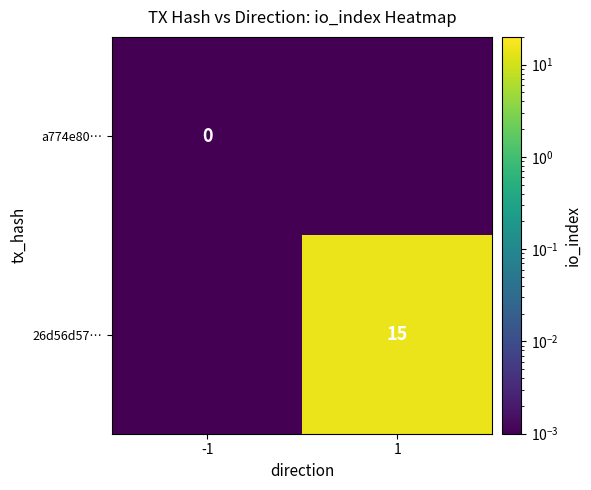

List the series in order of their overall mean, highest first.

26d56d57…, a774e80…